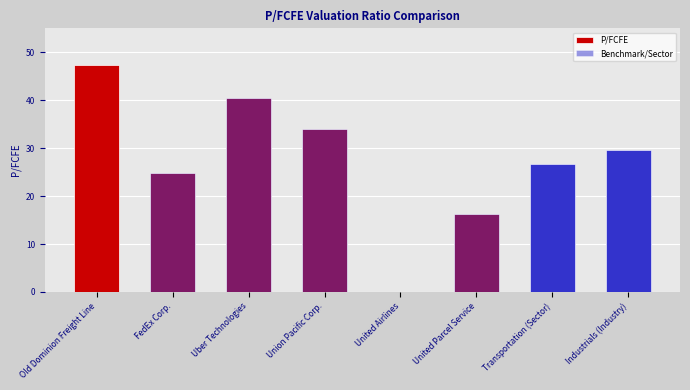

What is the label of the 4th bar from the left?

Union Pacific Corp.